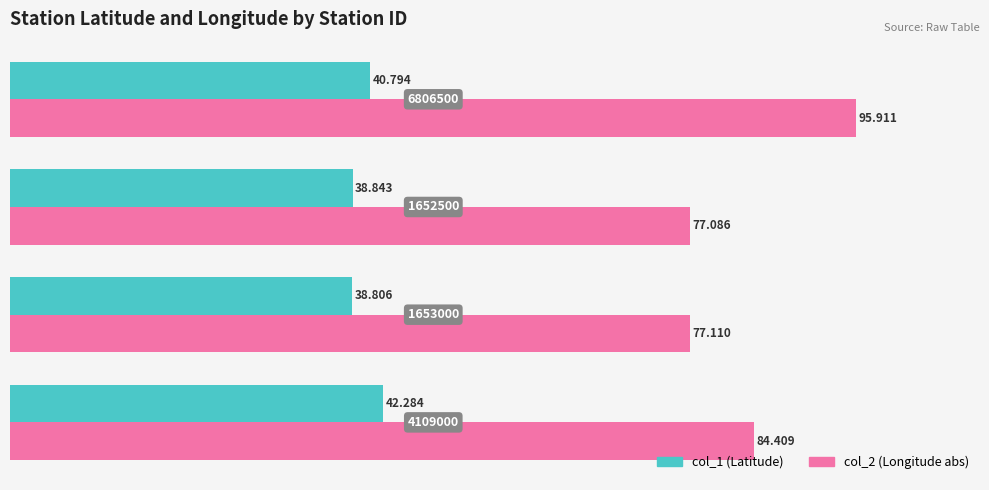

Which series has the largest total across all categories?

col_2 (Longitude abs)